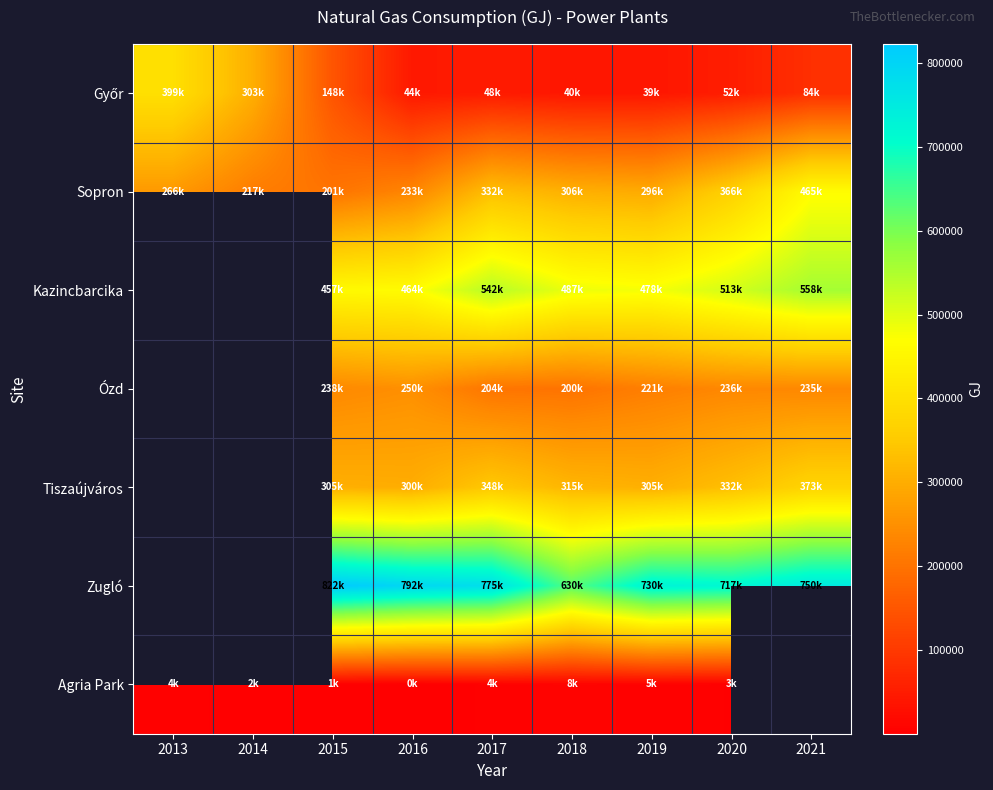

True or false: Tiszaújváros has a value of 348465.5 at 2017.

True